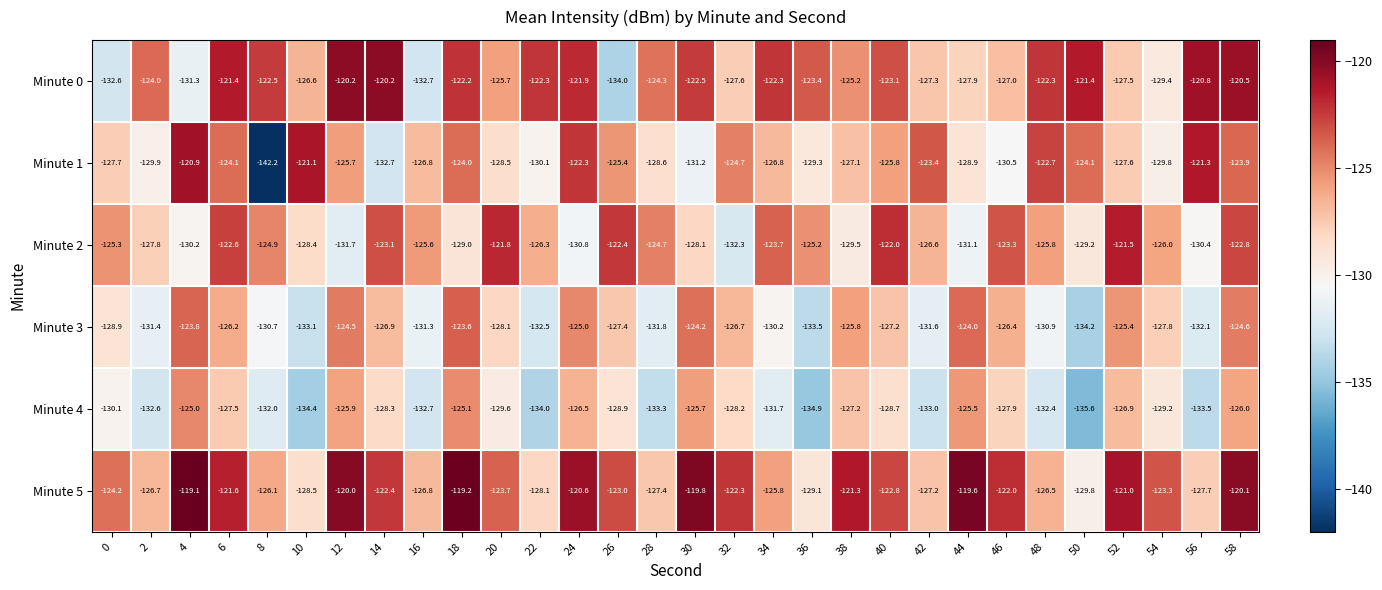

Is it true that Minute 4 equals -225.5 at 42?

False